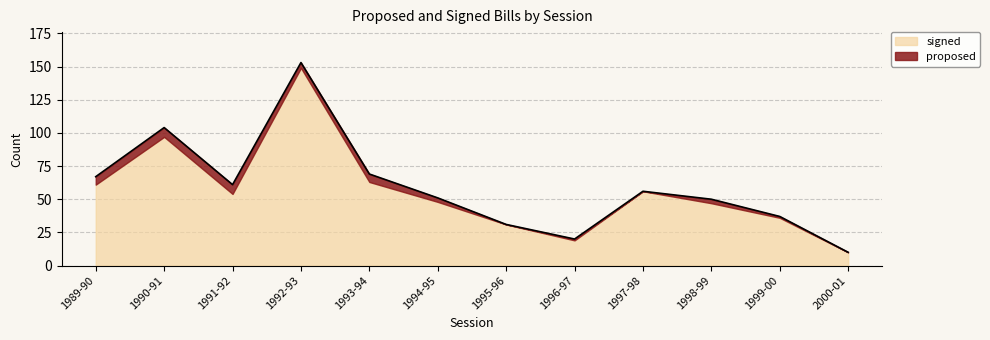

Is it true that the value at 1992-93 is 260?

False